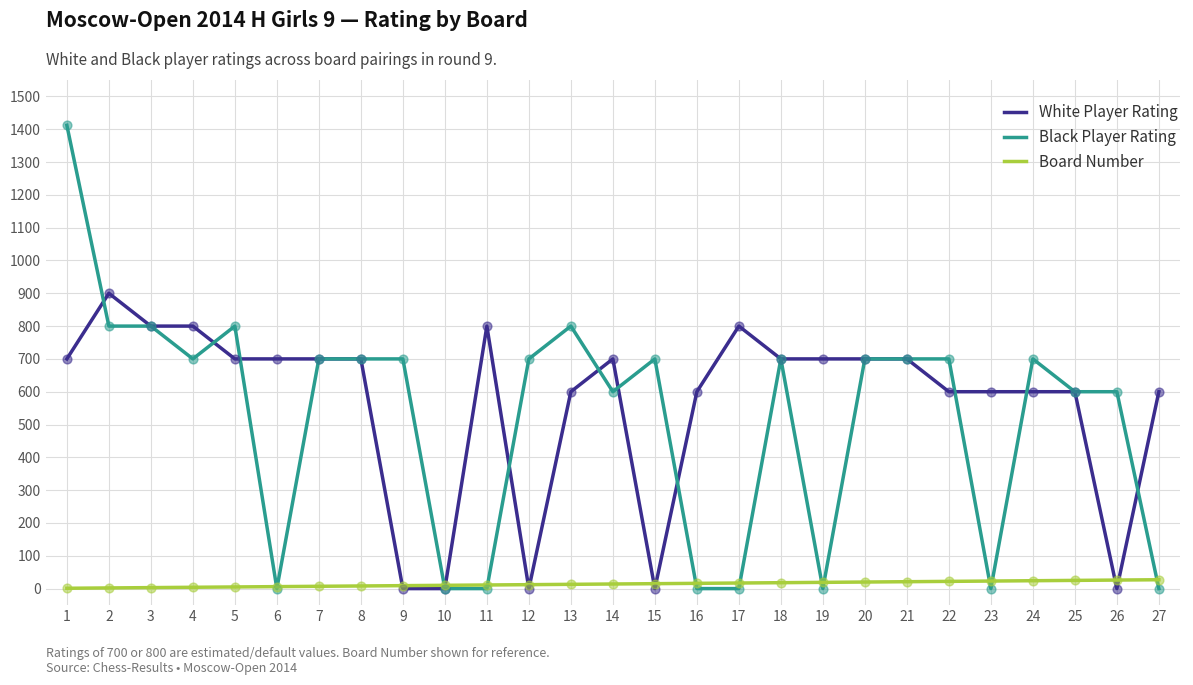

What are all the series names shown in the legend?

White Player Rating, Black Player Rating, Board Number